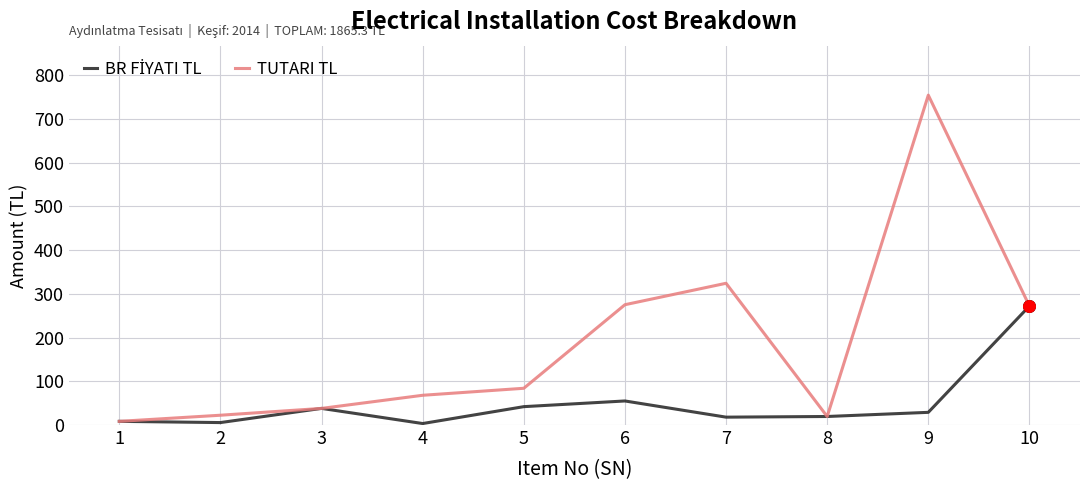

At how many categories does at least one series exceed 642?

1